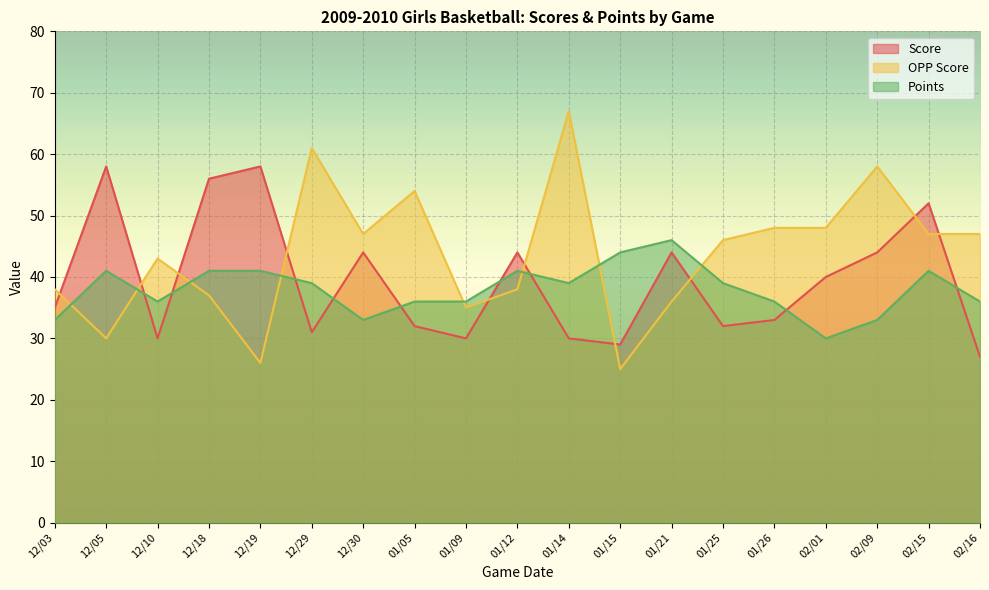

Count the number of data series in this chart.

3